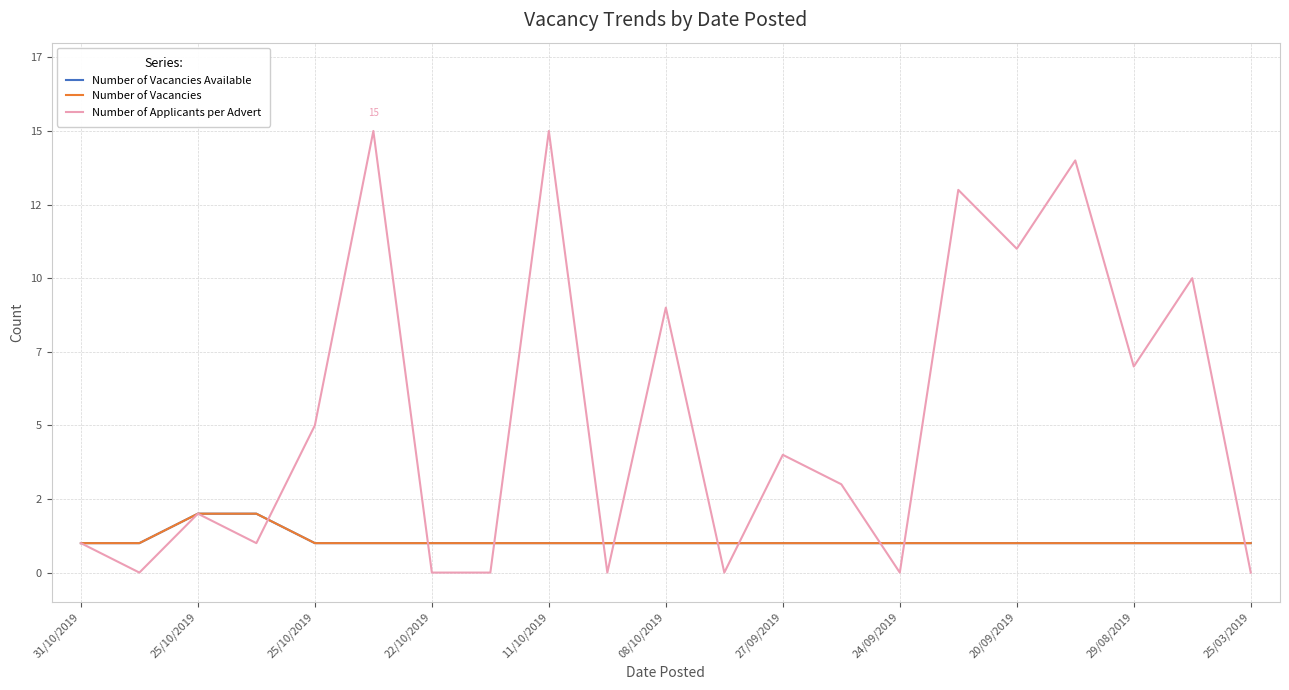

Does the chart have visible grid lines?

Yes